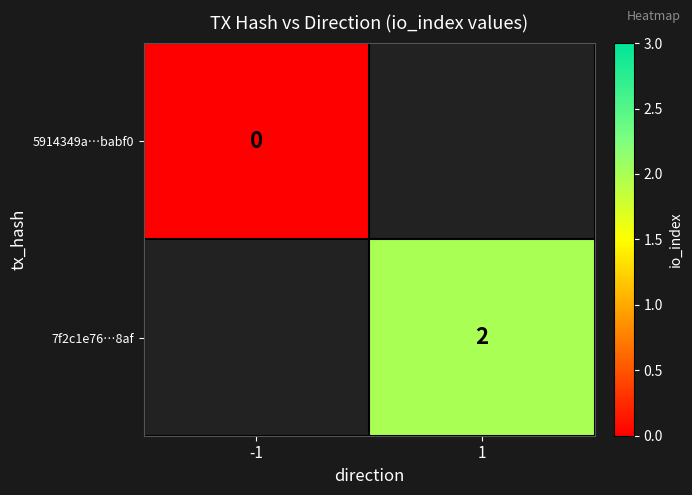

At which label does 5914349a…babf0 reach its minimum?

-1